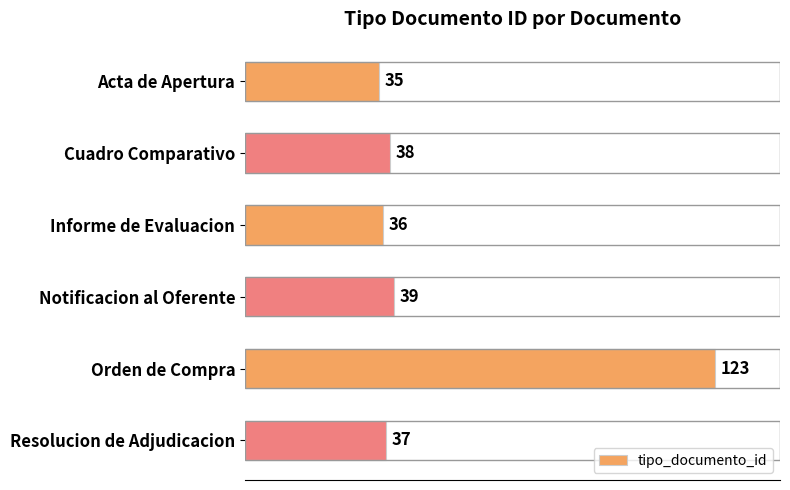

What is the change in value from Informe de Evaluacion to Notificacion al Oferente?

+3